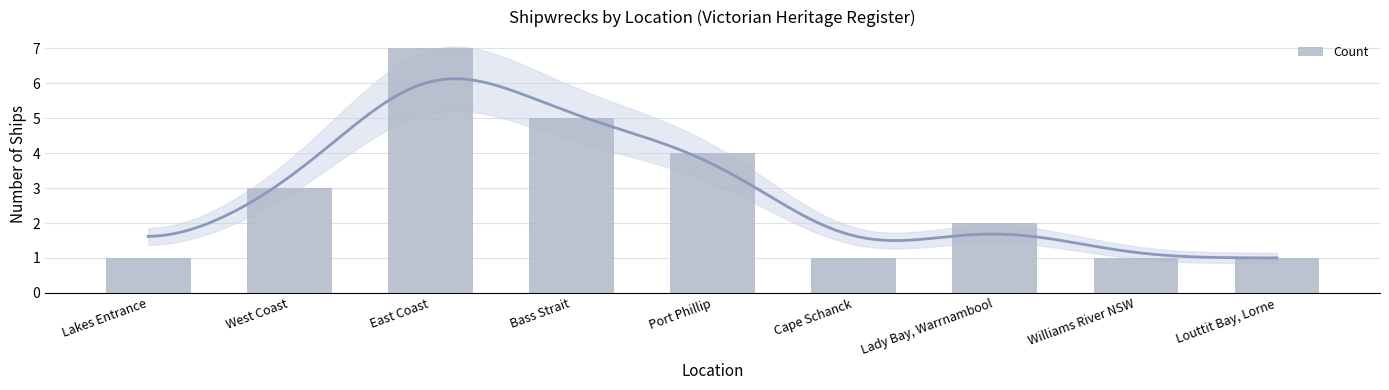

What position from the left is Louttit Bay, Lorne?

9